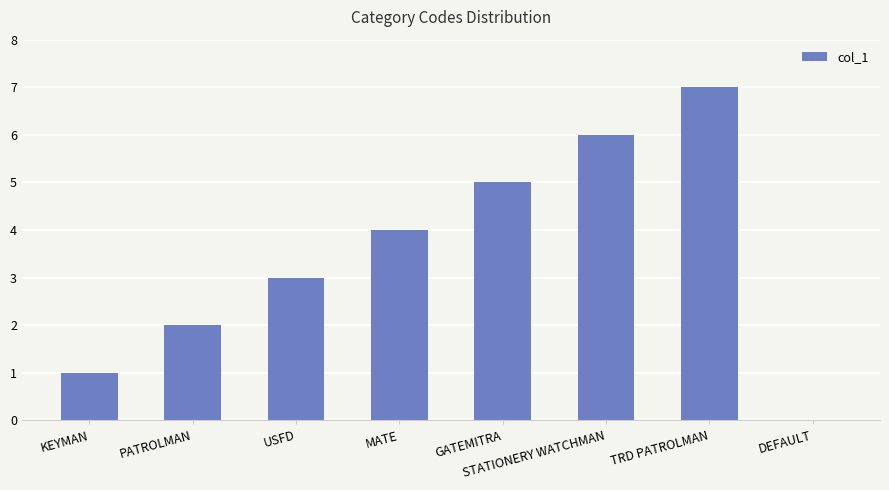

Read the value at TRD PATROLMAN.

7